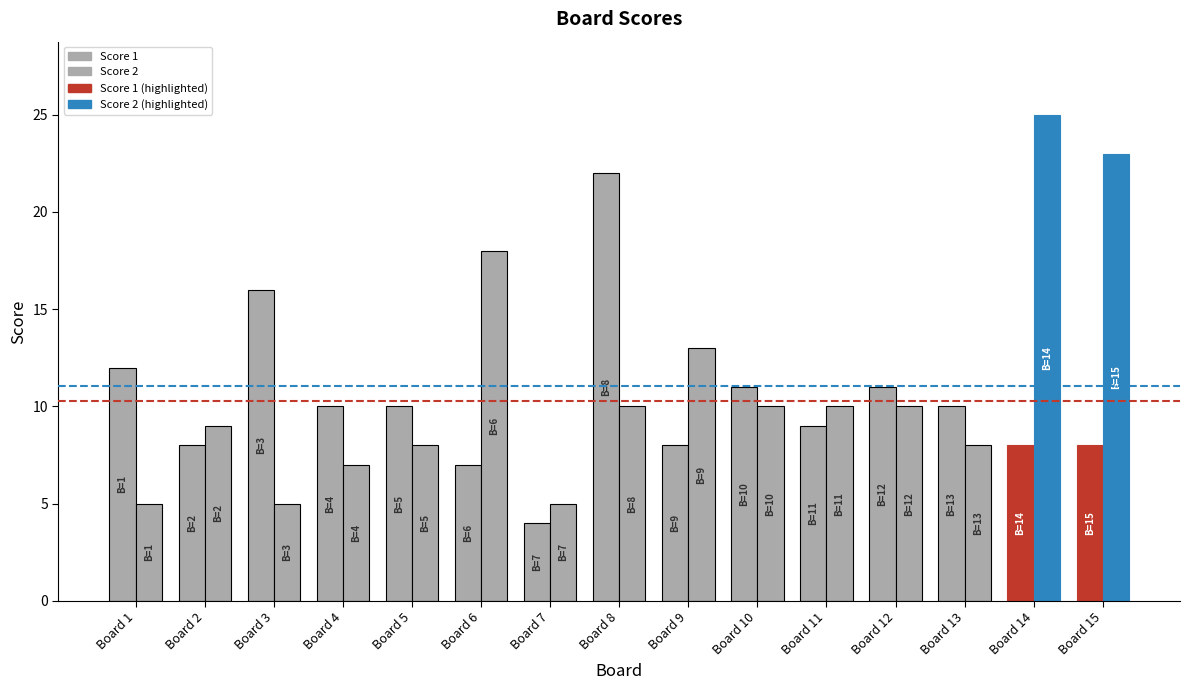

Which series has the largest total across all categories?

Score 2